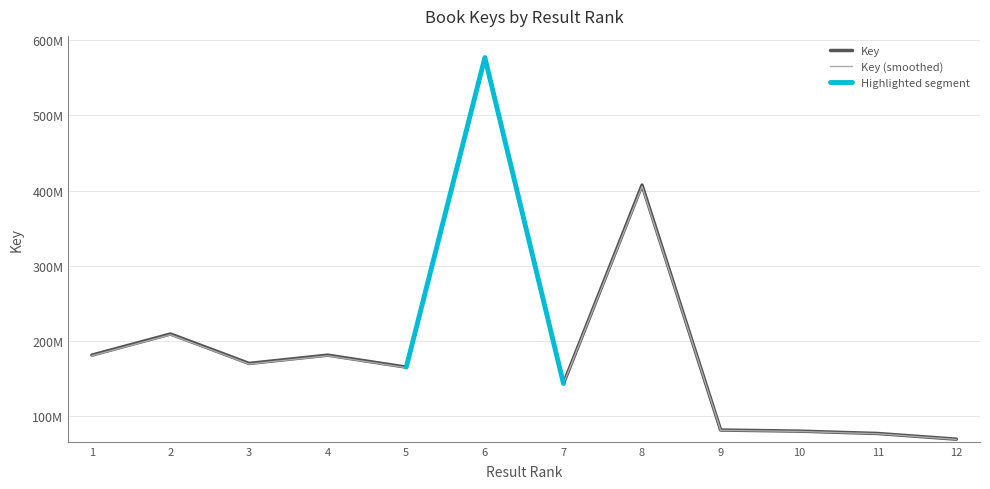

List the labels in order of value, smallest first.

12, 11, 10, 9, 7, 5, 3, 4, 1, 2, 8, 6